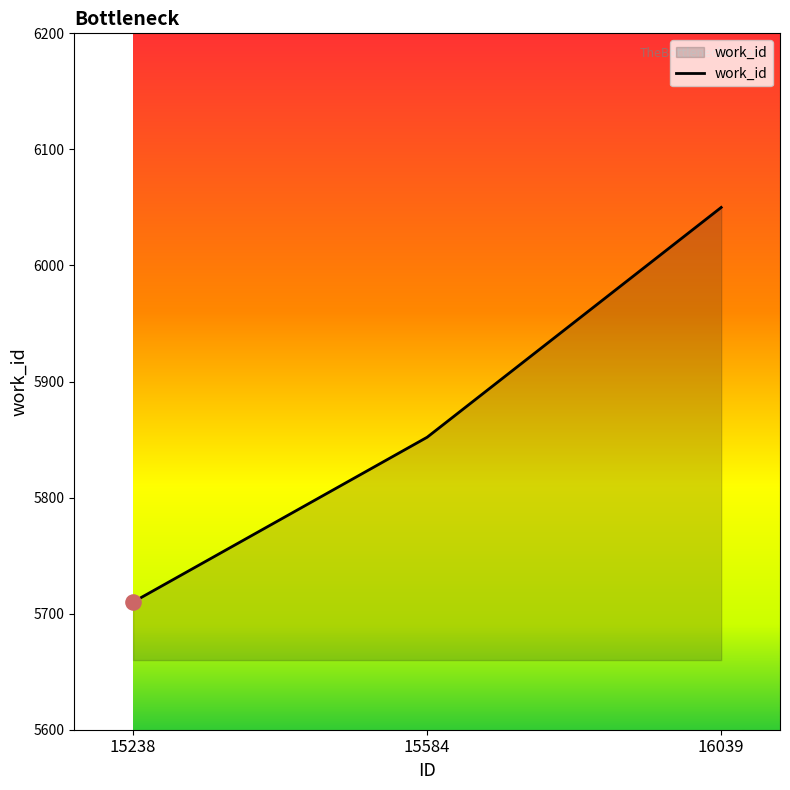

Which has a higher value, 15238 or 15584?

15584